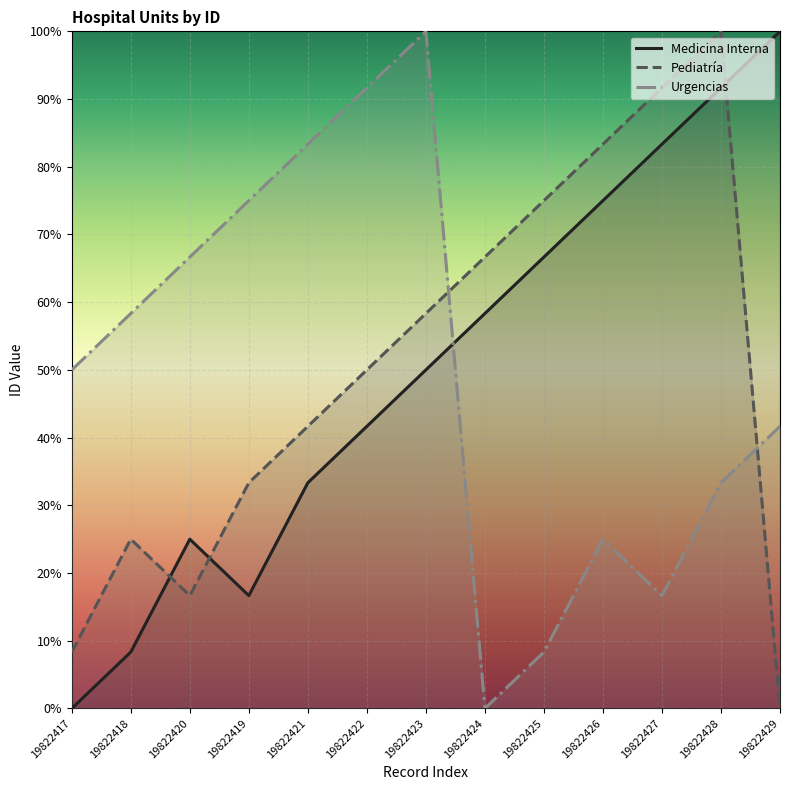

True or false: Pediatría has more than 1 points higher than both neighbors.

True